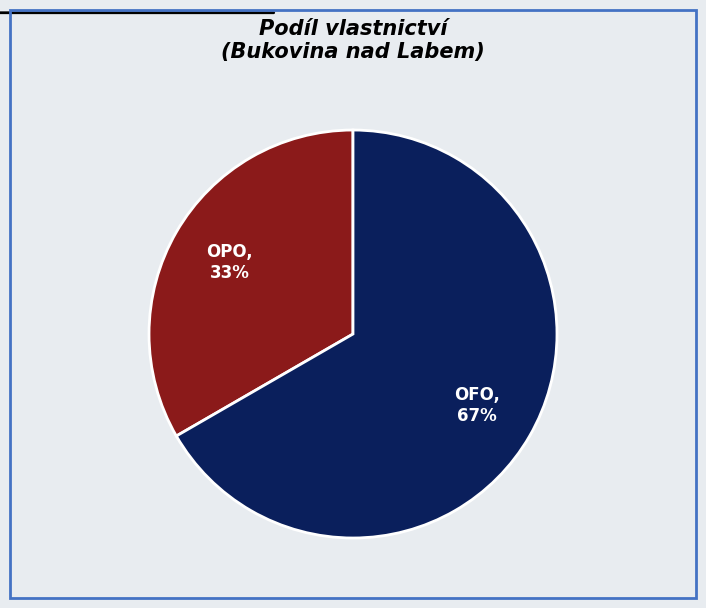

Which slice is the largest?

OFO